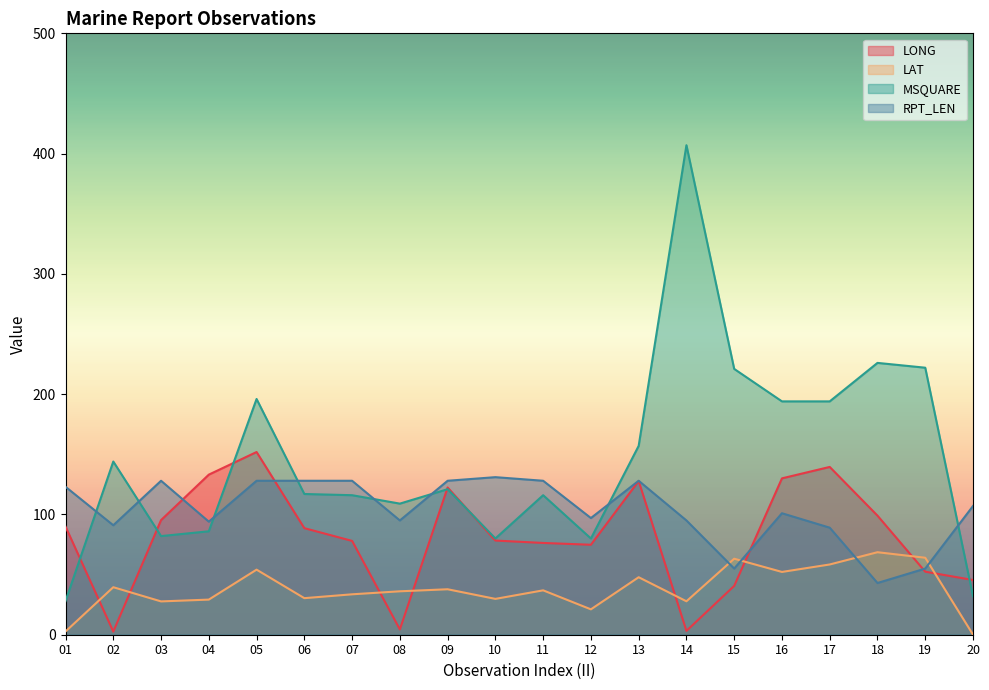

What are all the series names shown in the legend?

LONG, LAT, MSQUARE, RPT_LEN